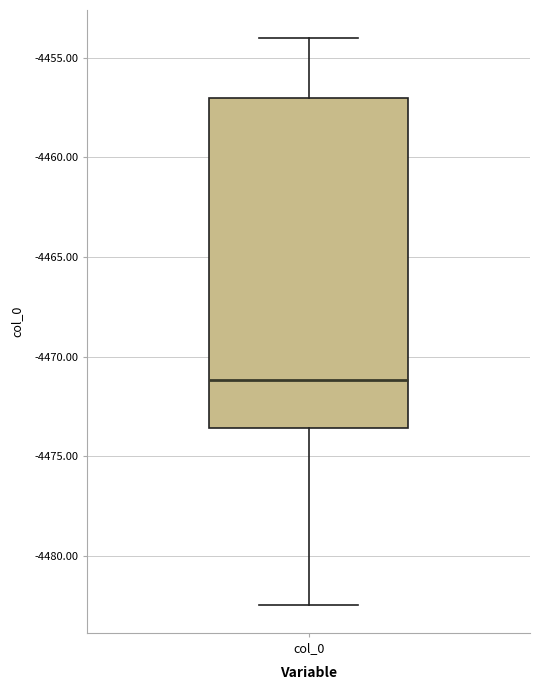

Read this box plot against the y-axis: the position of the median line, the range covered by the box, and the ends of both whiskers. The values are not printed on the chart, so give them approximately, as read against the axis.

median -4471.0, box -4473.5 to -4457.0, whiskers -4482.5 to -4454.0